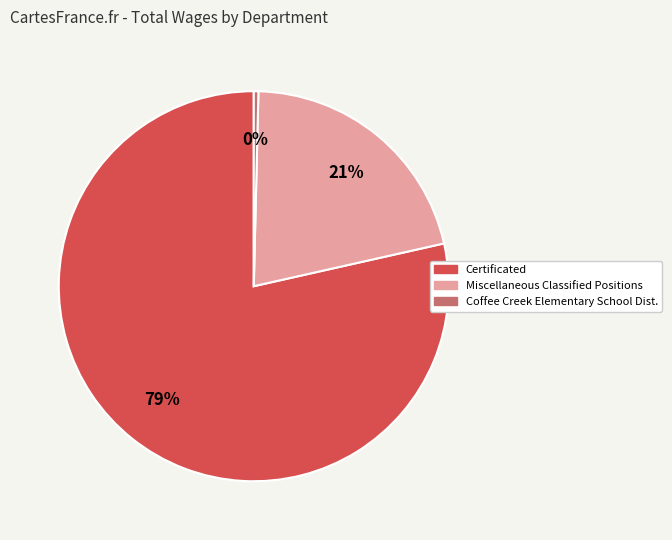

Is there a majority slice in this chart?

Yes